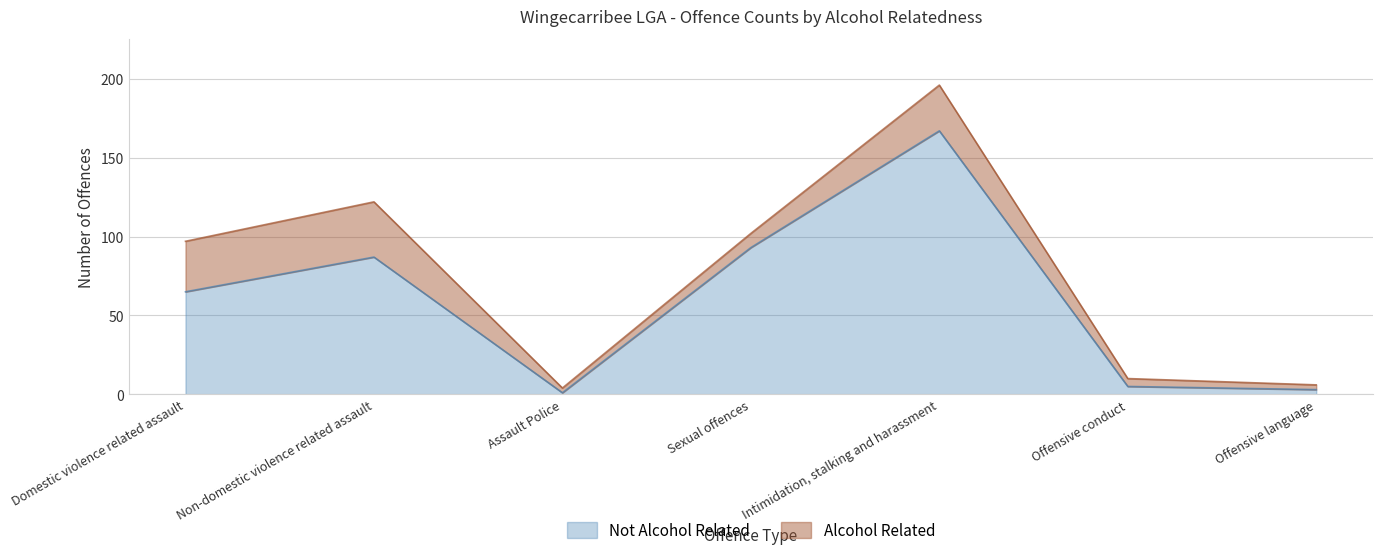

What value does the data have at Non-domestic violence related assault, to the nearest 5?

85